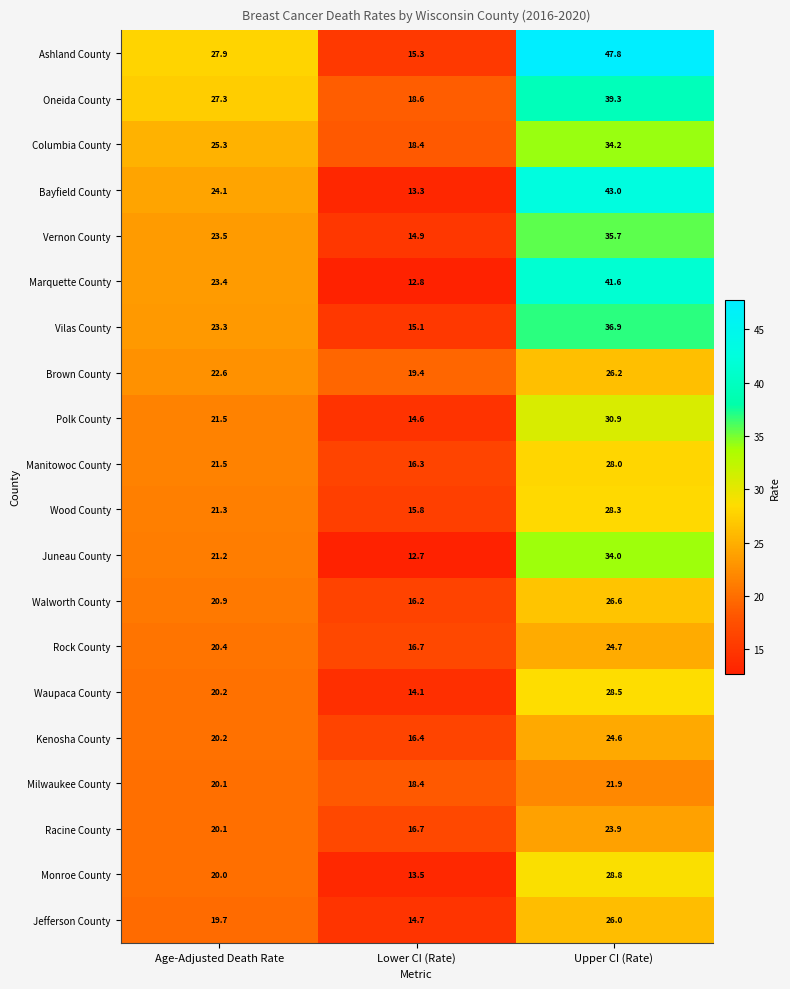

At which label does Polk County first exceed 21?

Age-Adjusted Death Rate